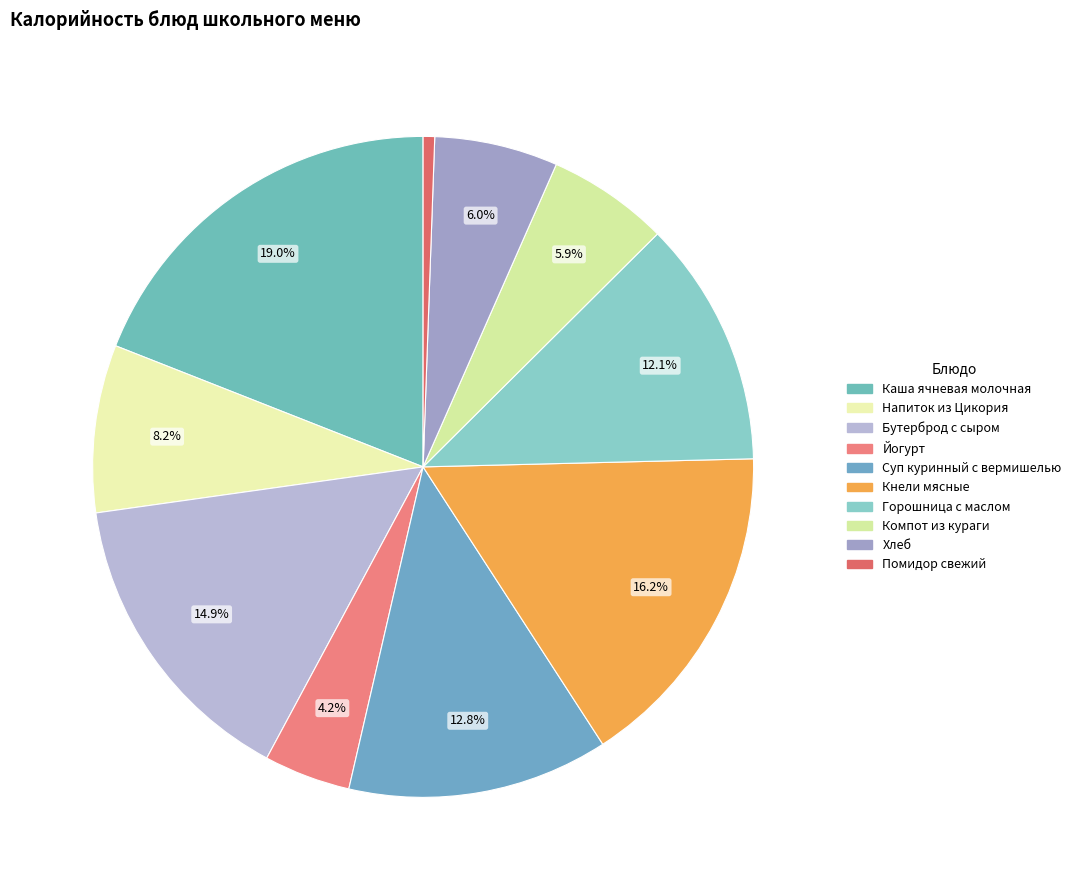

To the nearest percent, what is the difference between the largest and smallest slice percentages?

18%